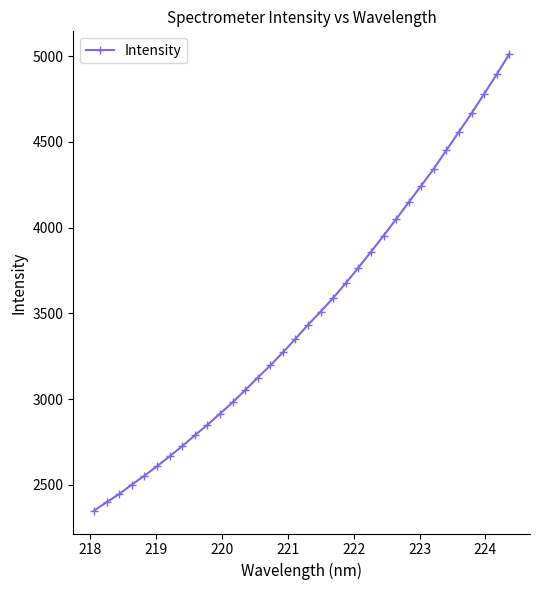

What is the smallest value displayed?

2350.2